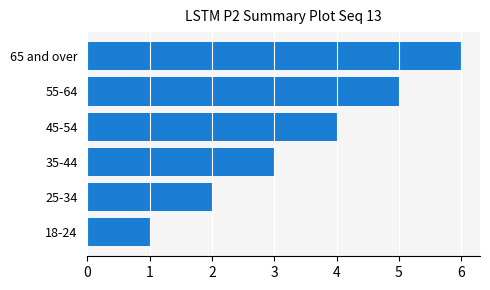

How many values are between 2 and 5?

4